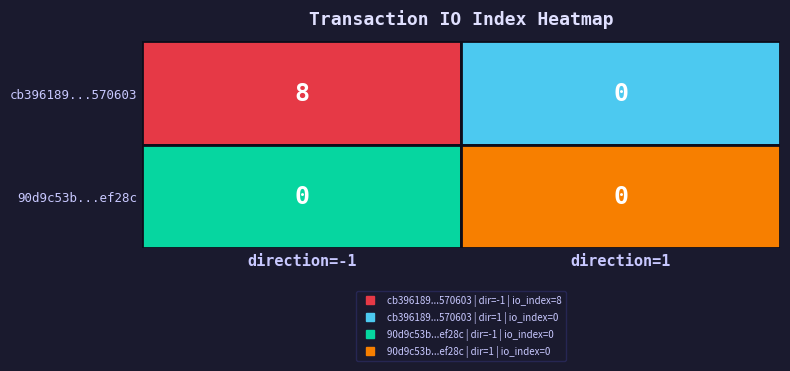

Reading left to right, transcribe all the data shown in this chart.

cb396189d25b604d7e30e243ae6e9ef47570603: 8	0
90d9c53b1727c0c639c79fcff71627ec62ef28c: 0	0